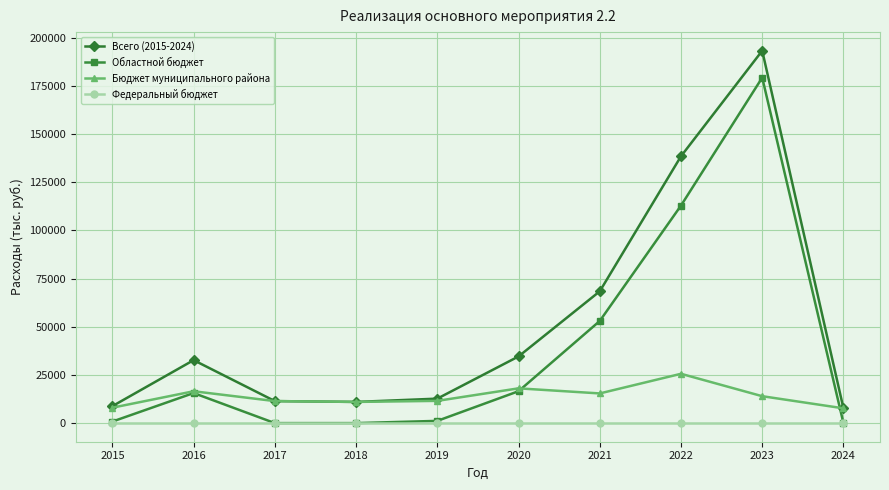

What is the greatest value displayed?

193185.6